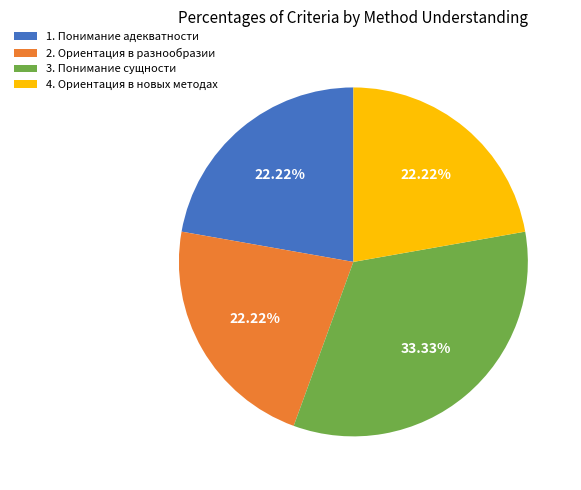

Is the sum of 4. Ориентация в новых методах and 1. Понимание адекватности greater than half?

No